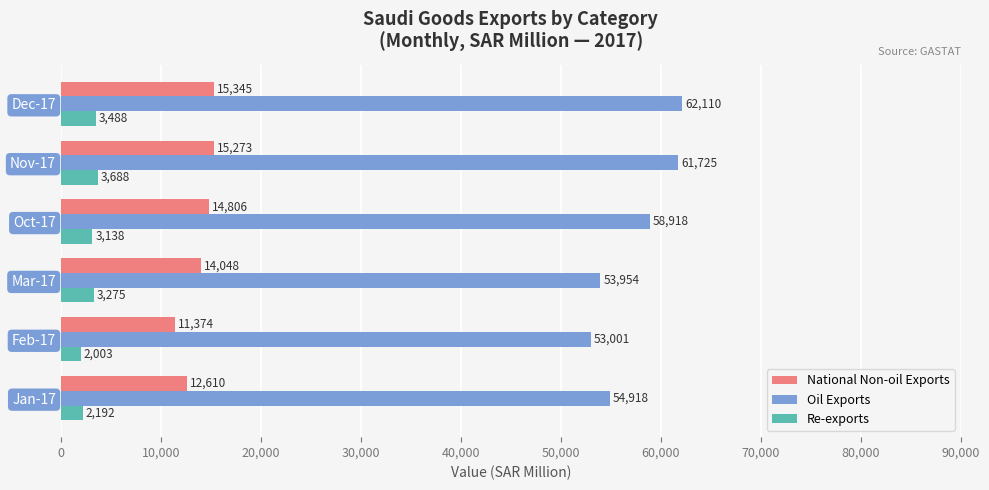

List the series in order of their overall mean, lowest first.

Re-exports, National Non-oil Exports, Oil Exports